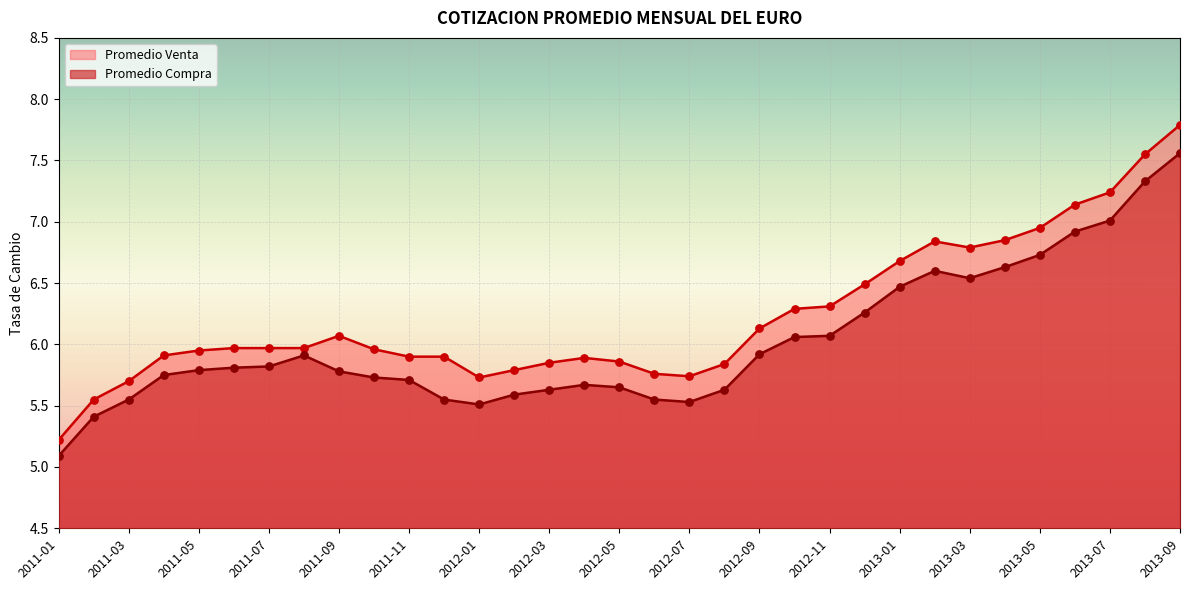

At which category is the sum across all series the highest?

2013-09